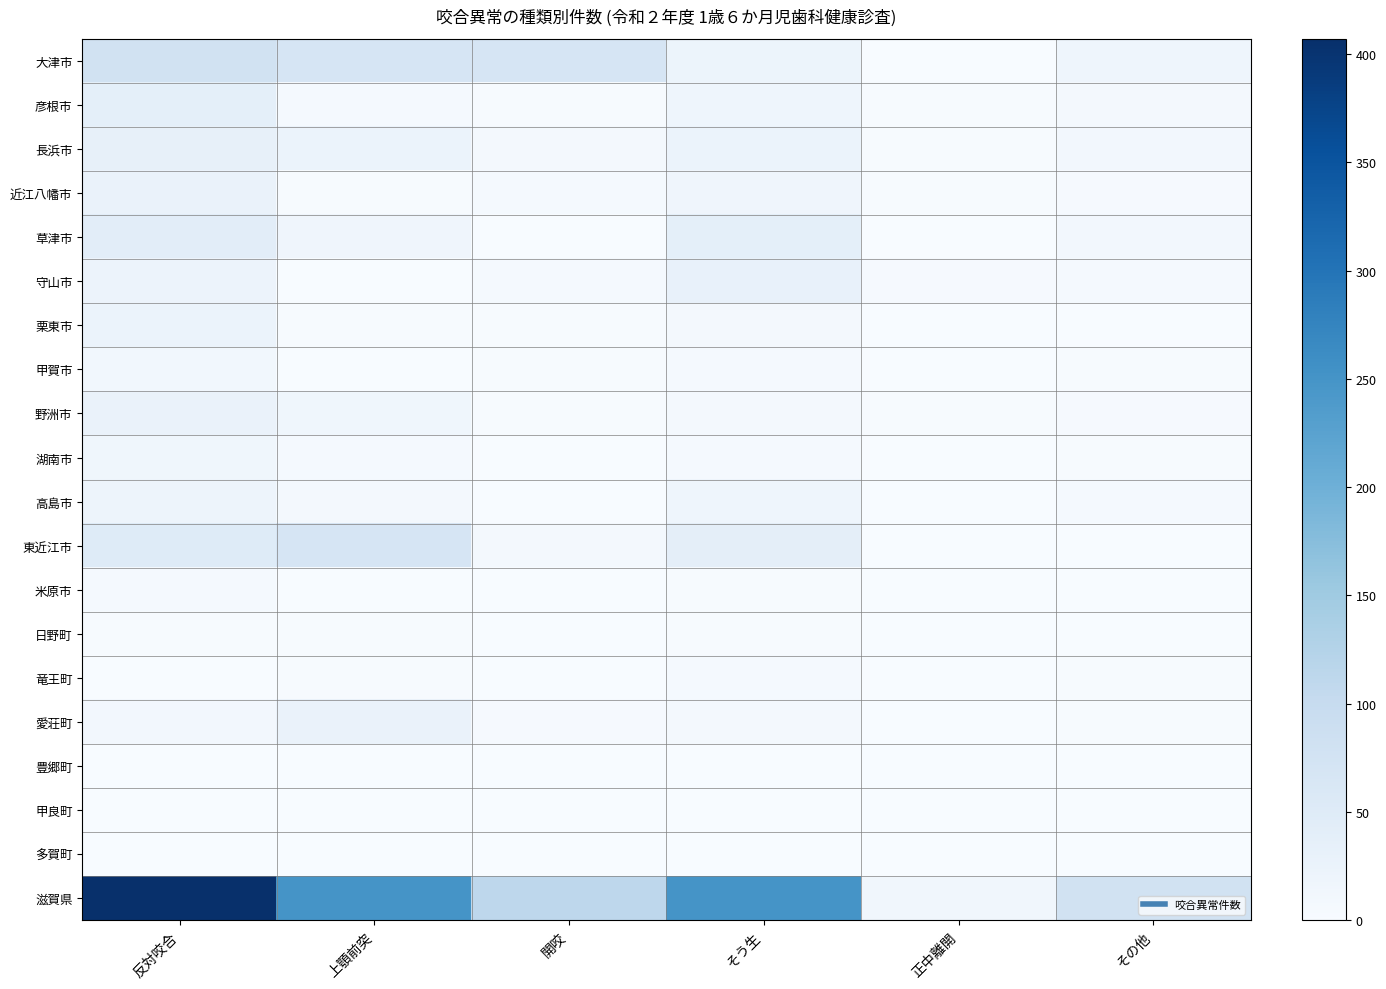

What is the spread (max minus min) of values at 開咬?

112